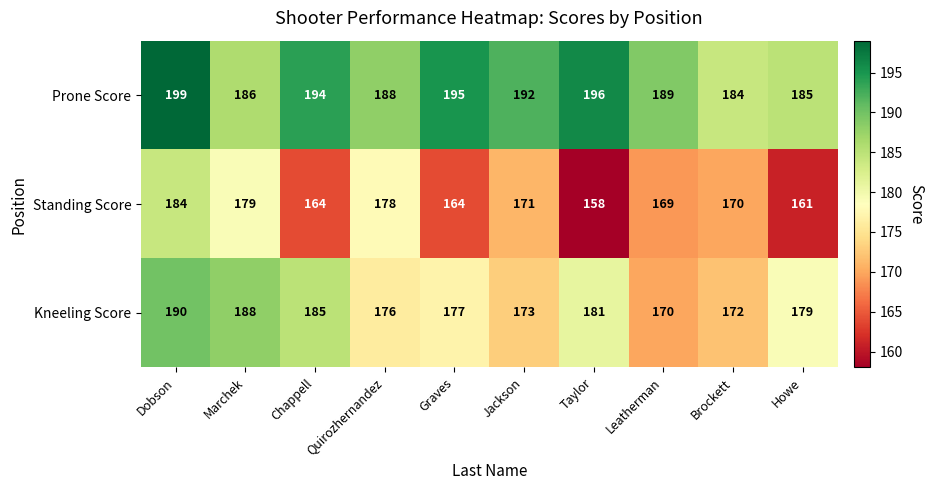

Rank the series by their maximum value, from highest to lowest.

Prone Score, Kneeling Score, Standing Score